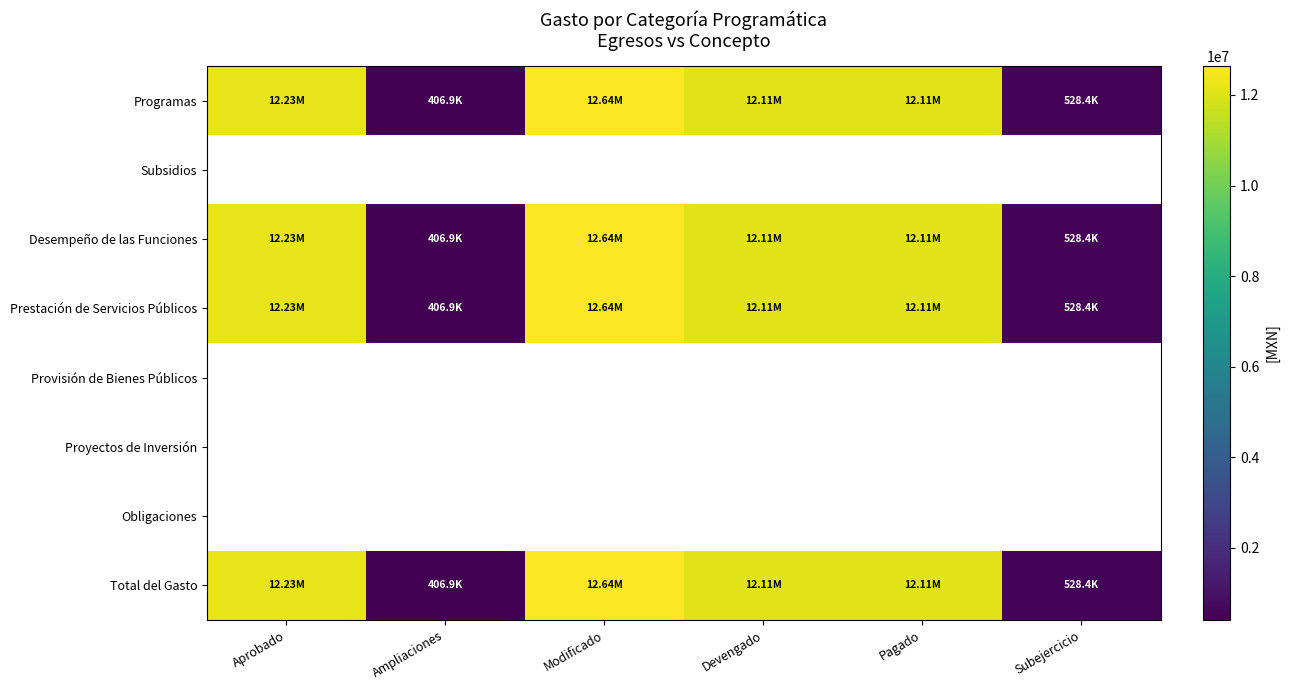

How many values in the Desempeño de las Funciones series are below 12108866?

2